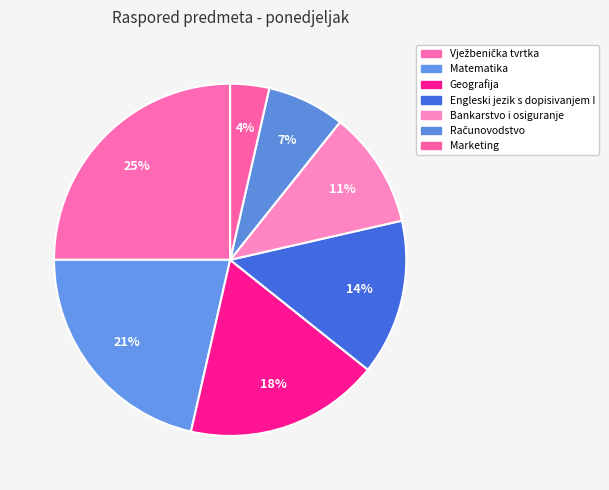

How many slices are in this pie chart?

7